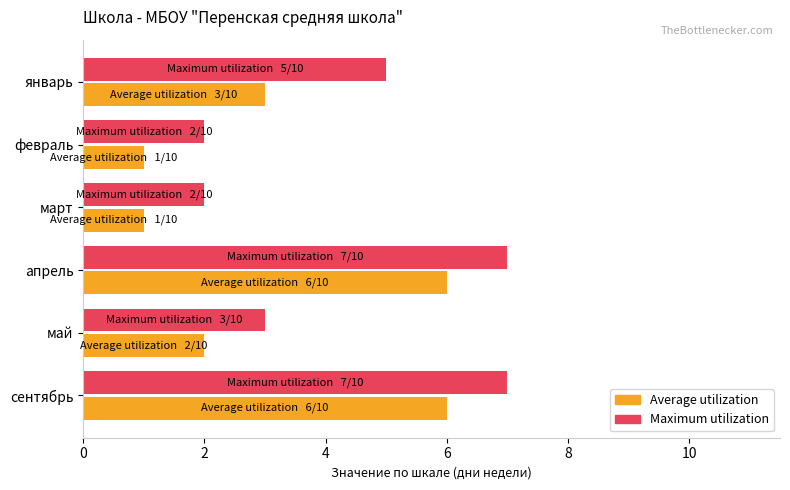

What is the total value across all series at февраль?

3